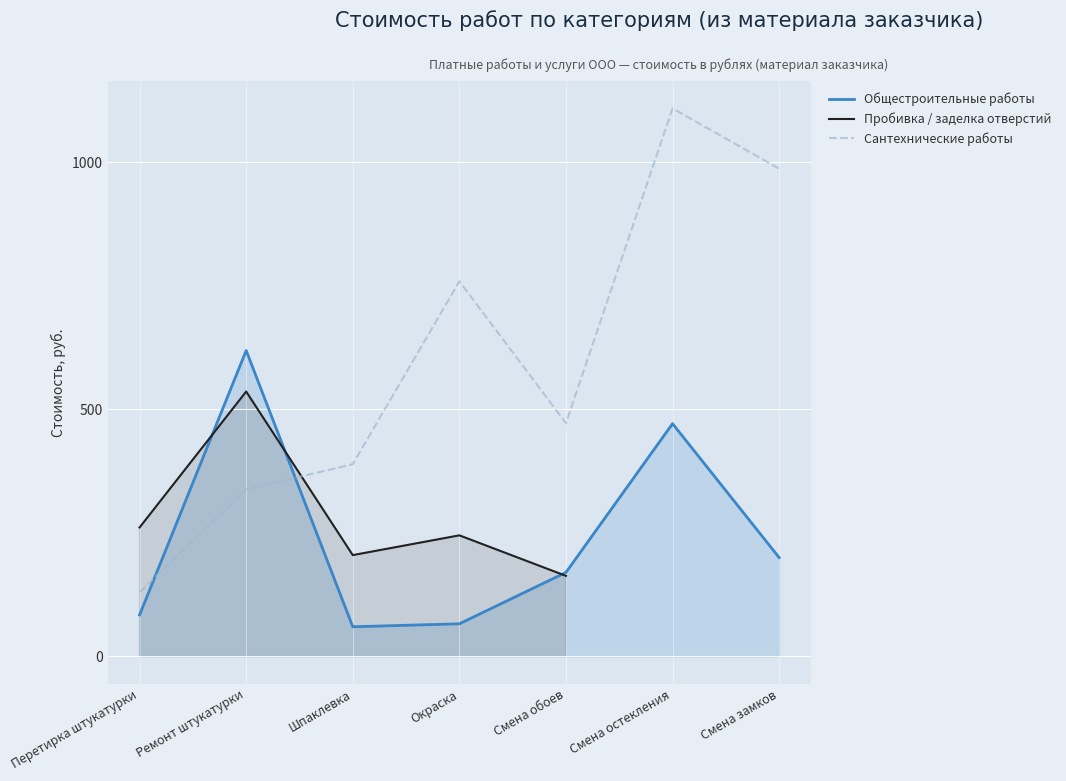

Which series has the widest spread of values?

Сантехнические работы